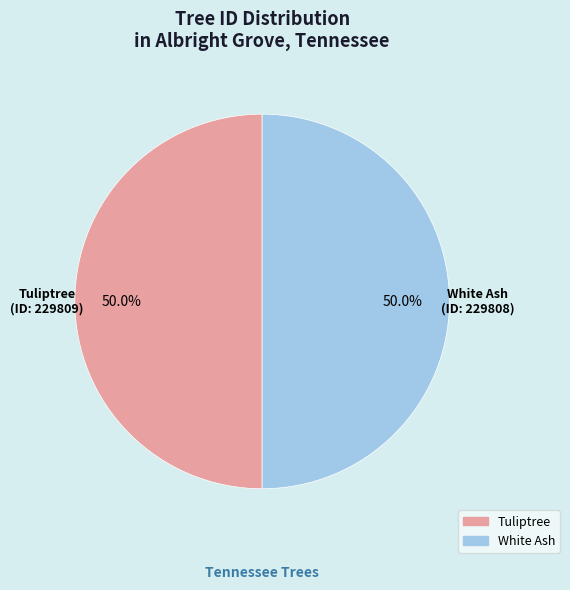

To the nearest percent, what portion does White Ash represent?

50%